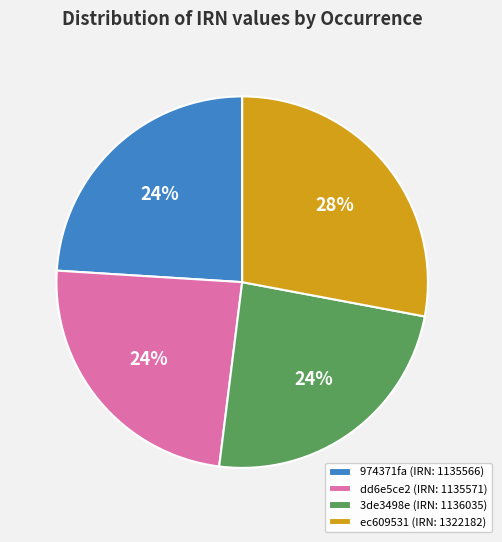

Combined, do ec609531 and 974371fa account for over 50%?

Yes